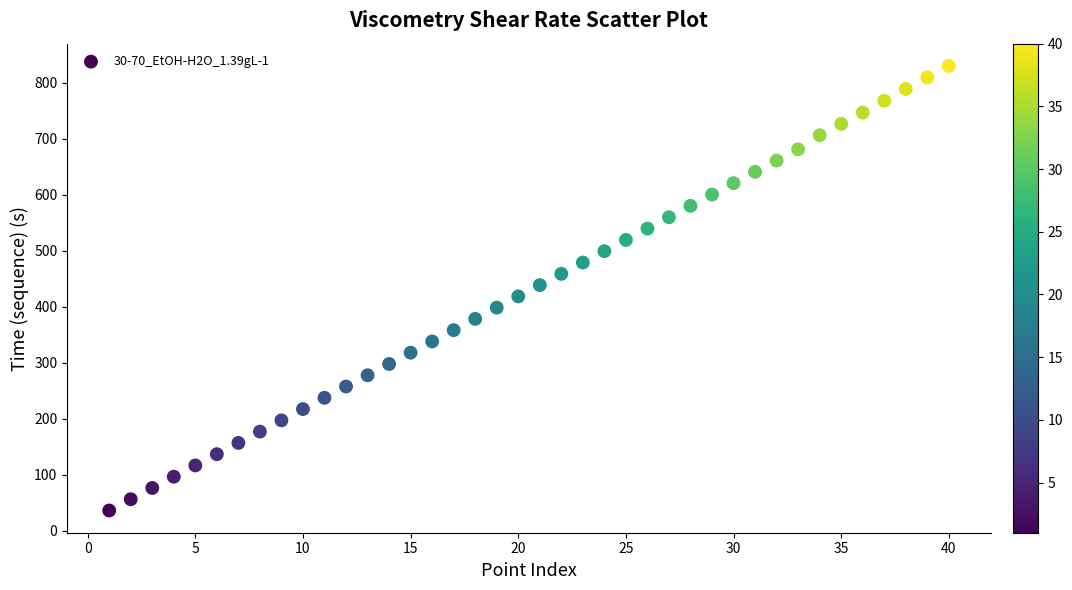

What is the range of X values (max minus min)?

39.0